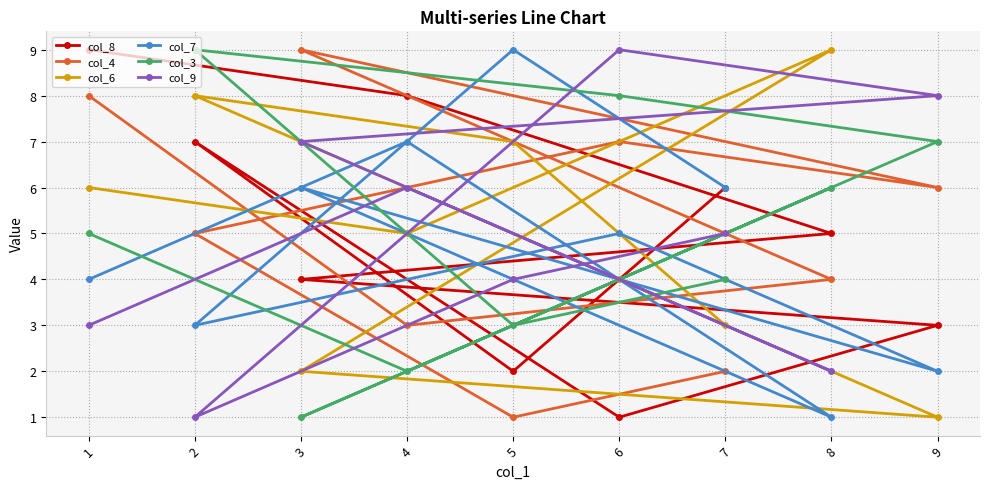

Count the col_9 values in the range 3 to 7.

5